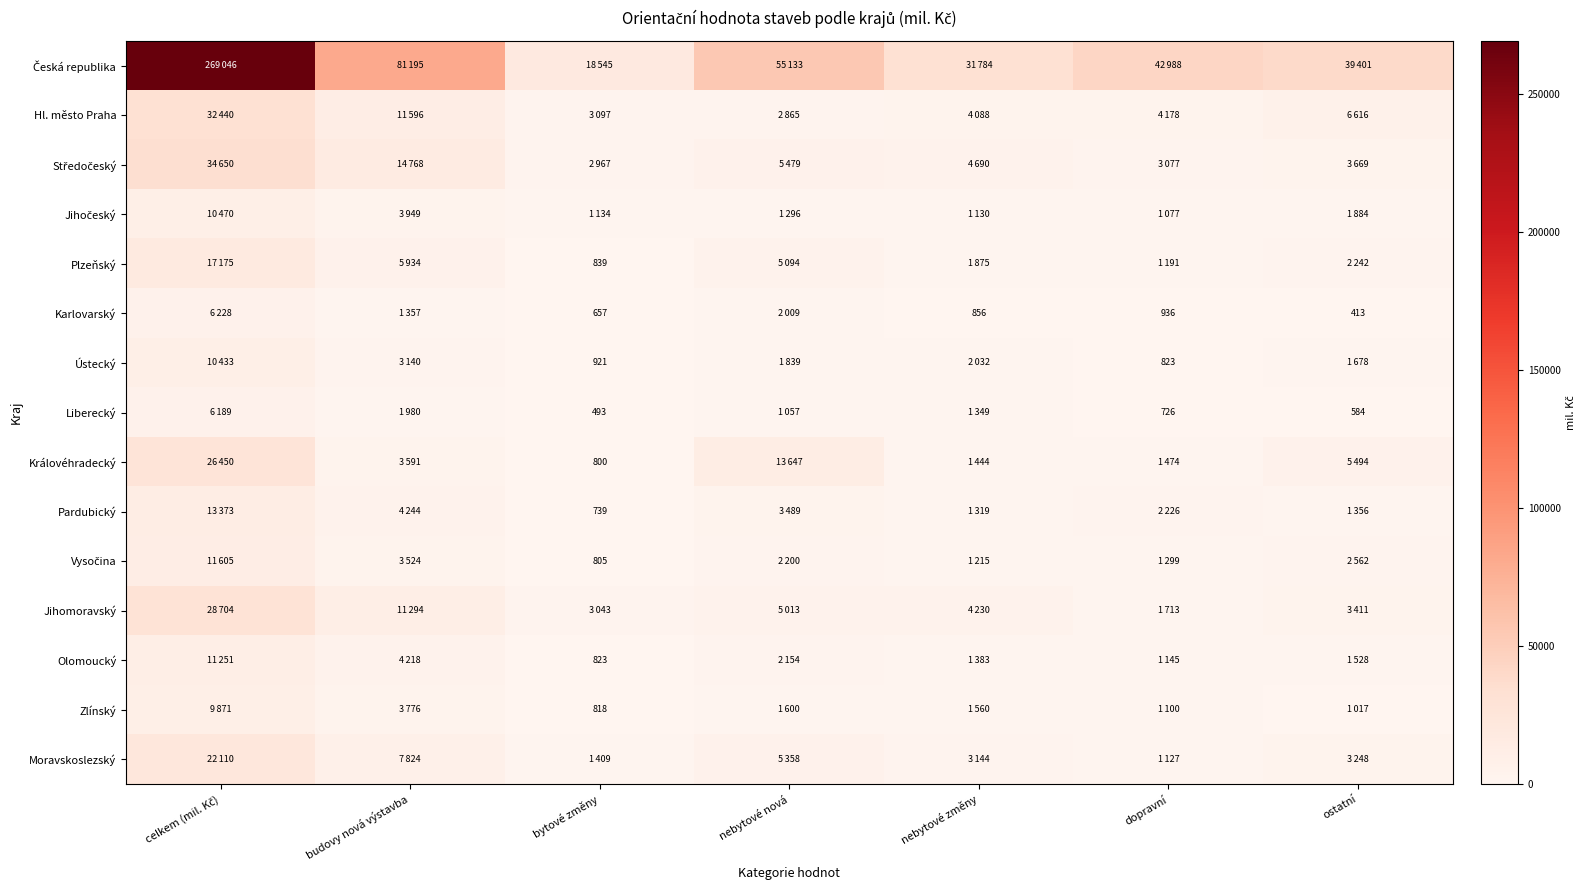

The Ústecký series shows 1519 at bytové změny. True or false?

False